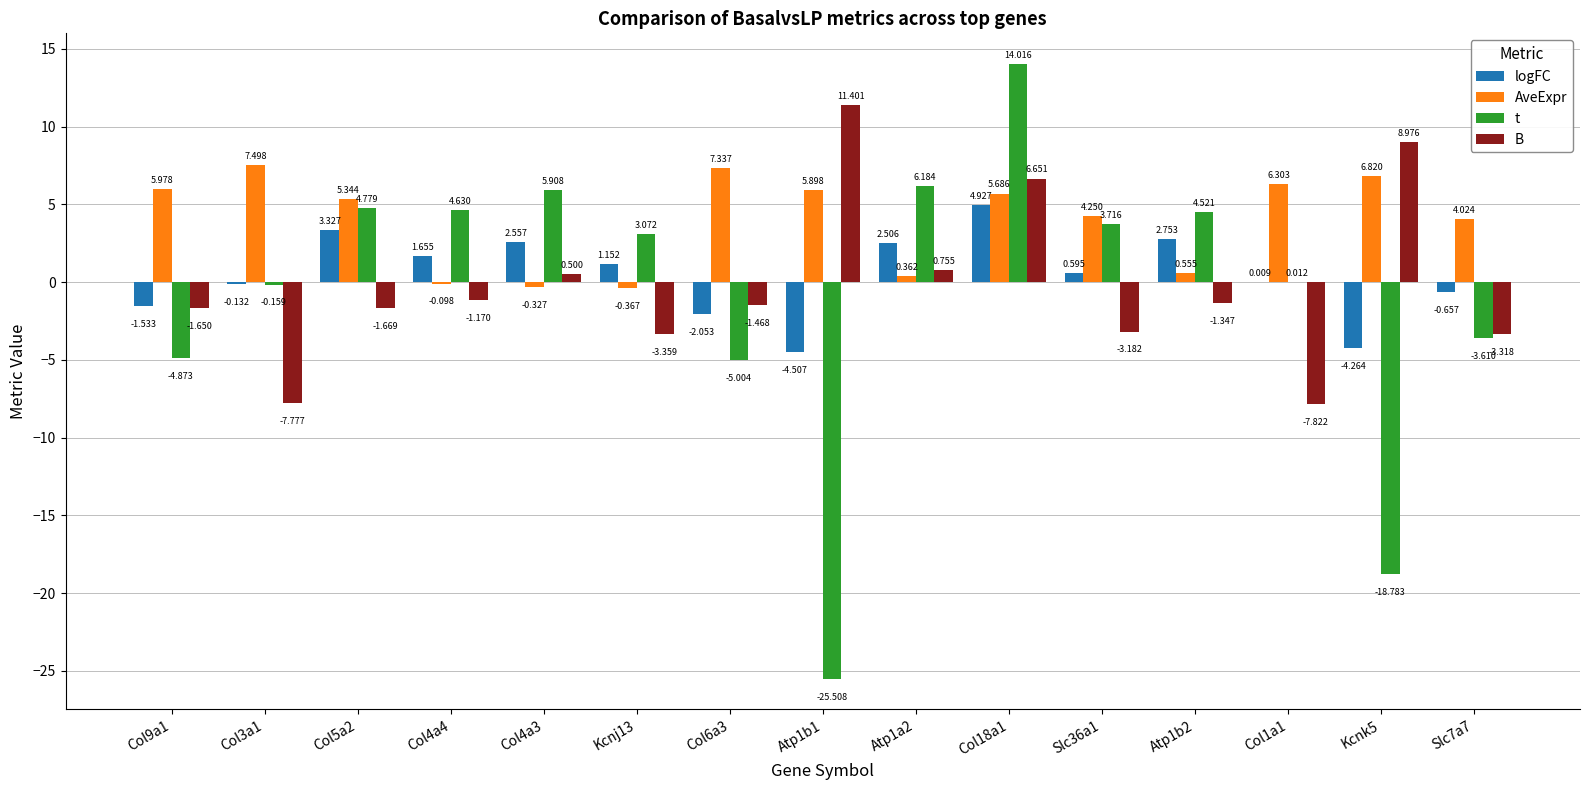

How many categories are shown in the chart?

15